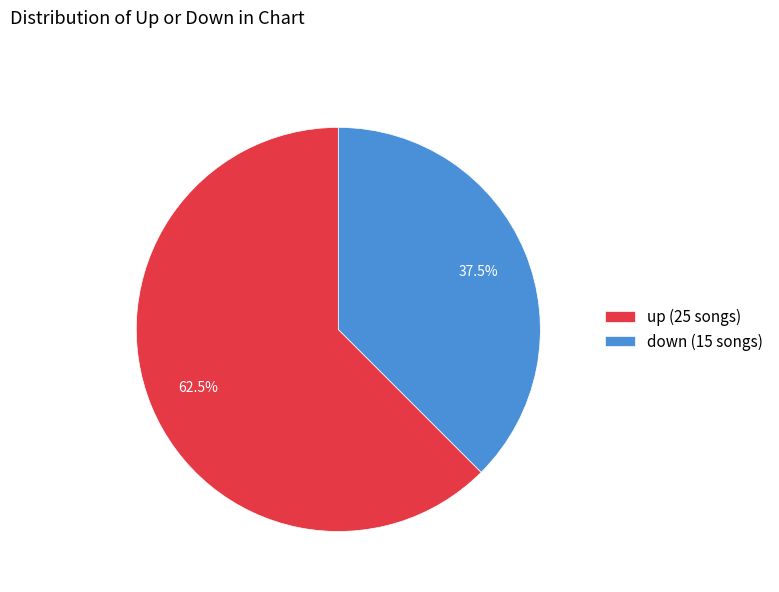

Is up the majority of the pie?

Yes